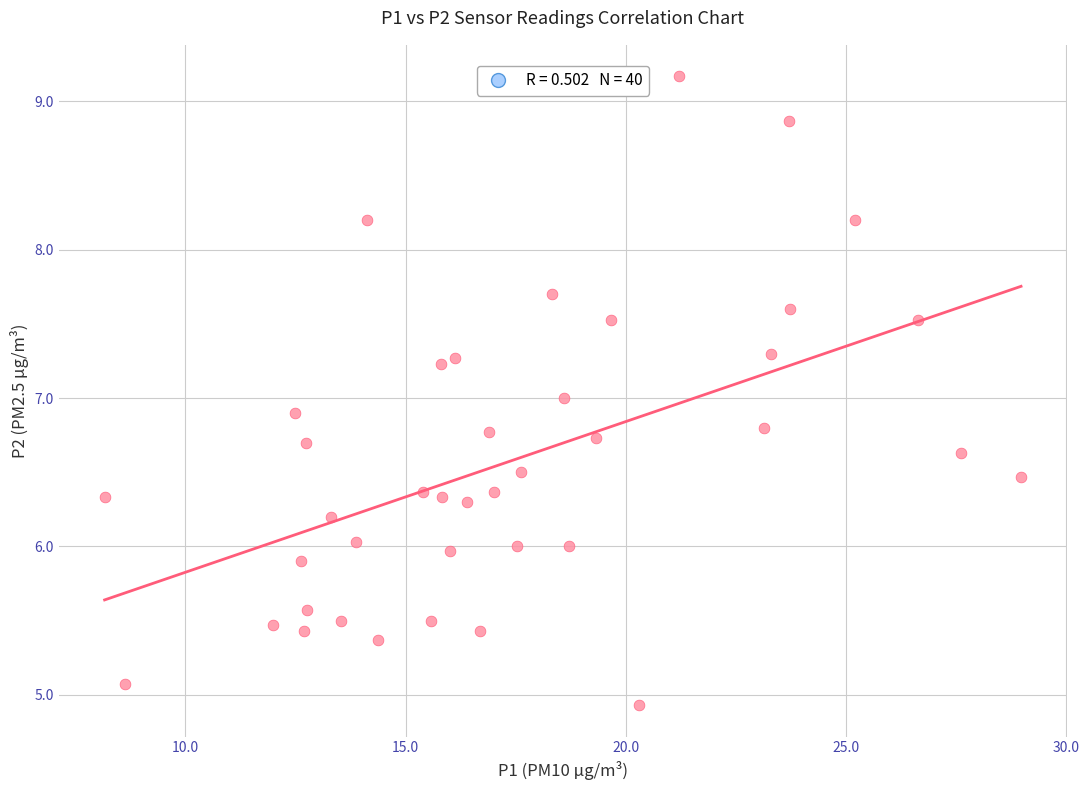

What is the range of X values (max minus min)?

20.8